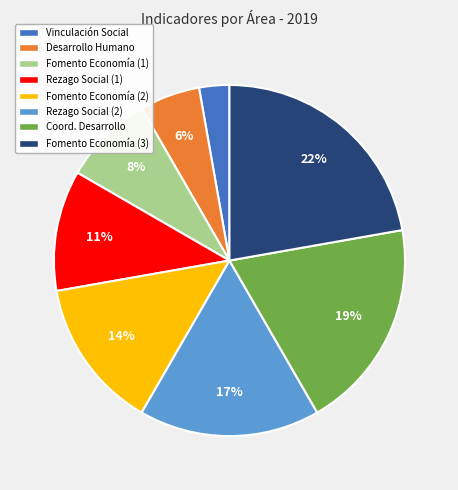

What percentage is the Vinculación Social slice, to the nearest percent?

3%